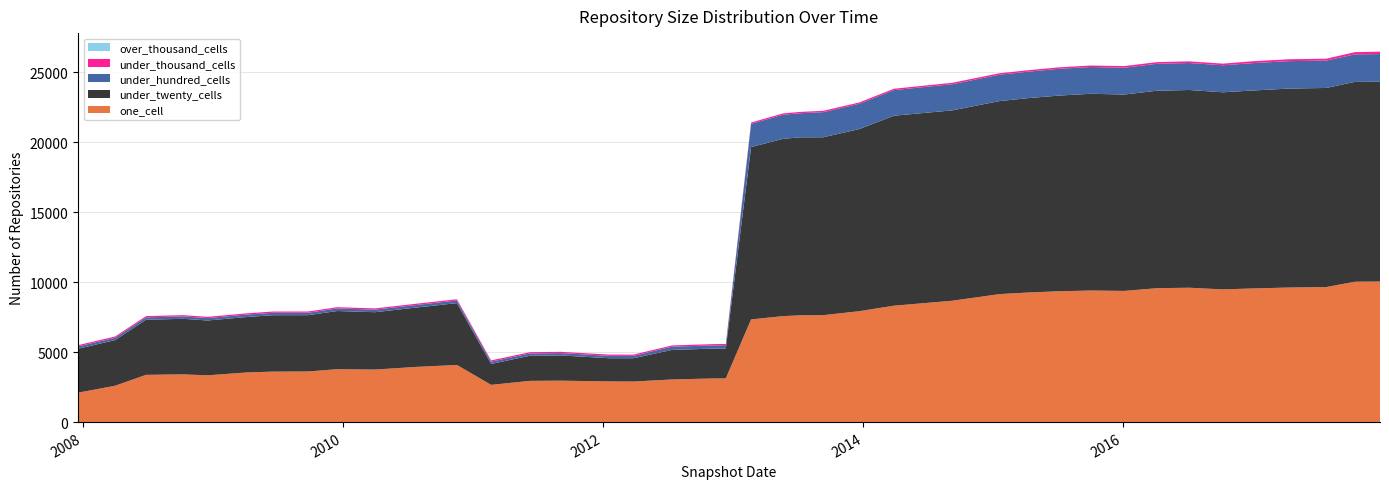

Reading left to right, what are all the values shown in this chart?

one_cell: 2100	2597	3375	3408	3341	3546	3605	3615	3778	3752	3943	4081	2660	2944	2959	2907	2896	3045	3113	3124	7334	7570	7627	7637	7919	8313	8668	9143	9254	9343	9397	9369	9564	9597	9478	9543	9612	9645	10025	10041
under_twenty_cells: 3139	3259	3937	3968	3917	3960	4028	4022	4156	4097	4239	4416	1493	1795	1802	1657	1664	2111	2132	2138	12309	12663	12713	12704	13002	13569	13597	13786	13884	13974	14053	14027	14103	14122	14077	14136	14212	14219	14273	14266
under_hundred_cells: 167	167	171	172	172	173	173	173	183	183	184	187	165	166	169	169	169	230	230	230	1660	1721	1721	1793	1807	1829	1867	1884	1889	1913	1912	1914	1926	1928	1929	1955	1958	1956	1964	1981
under_thousand_cells: 90	90	90	90	90	90	90	90	90	90	90	91	90	90	90	90	90	90	90	90	93	96	96	97	97	97	104	105	105	105	105	118	118	118	118	134	134	134	159	171
over_thousand_cells: 0	0	0	0	0	0	0	0	0	0	0	0	0	0	0	0	0	0	0	0	0	0	0	0	0	0	0	0	0	0	0	0	0	0	0	0	0	0	0	0